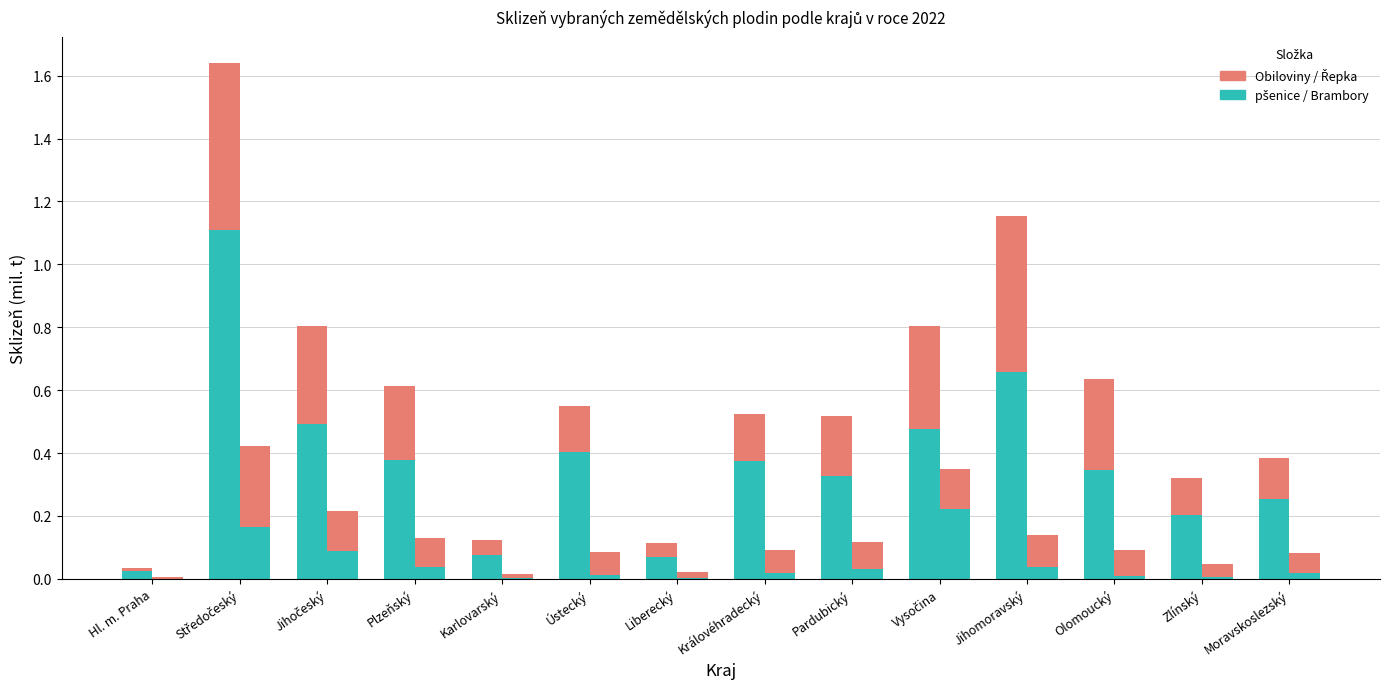

Which category has the highest value across all series?

Středočeský